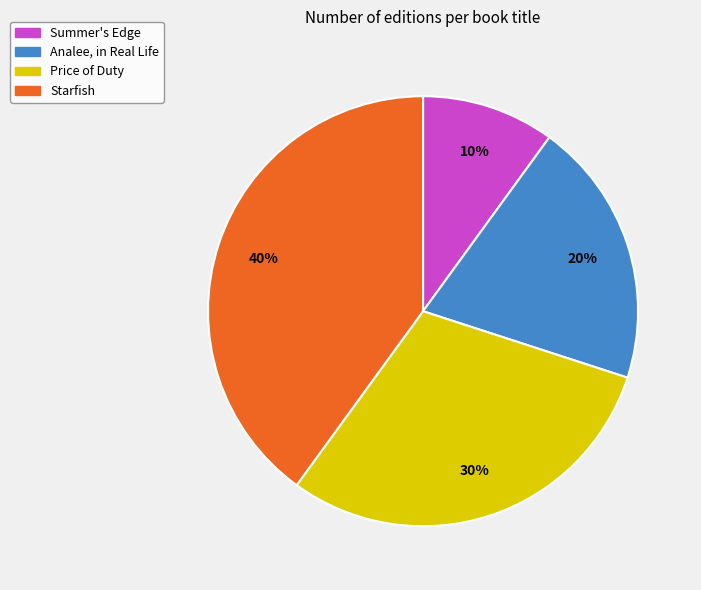

Is the sum of Analee, in Real Life and Summer's Edge greater than half?

No